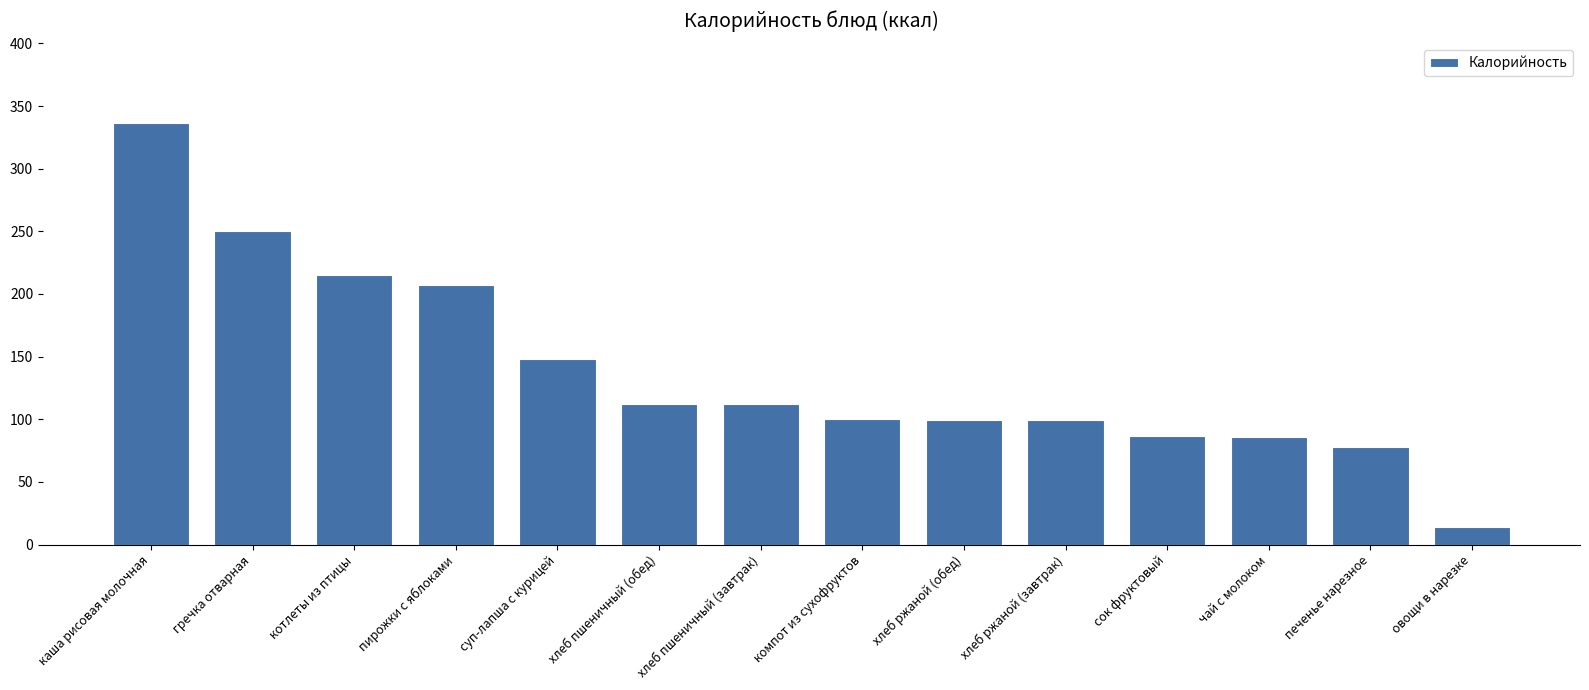

What is the minimum value shown in the chart?

14.0